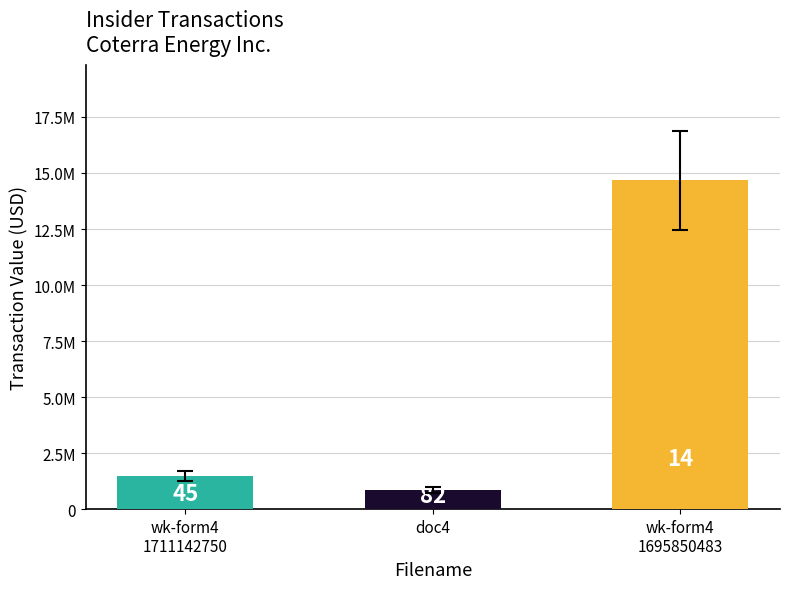

Are the bars horizontal?

No